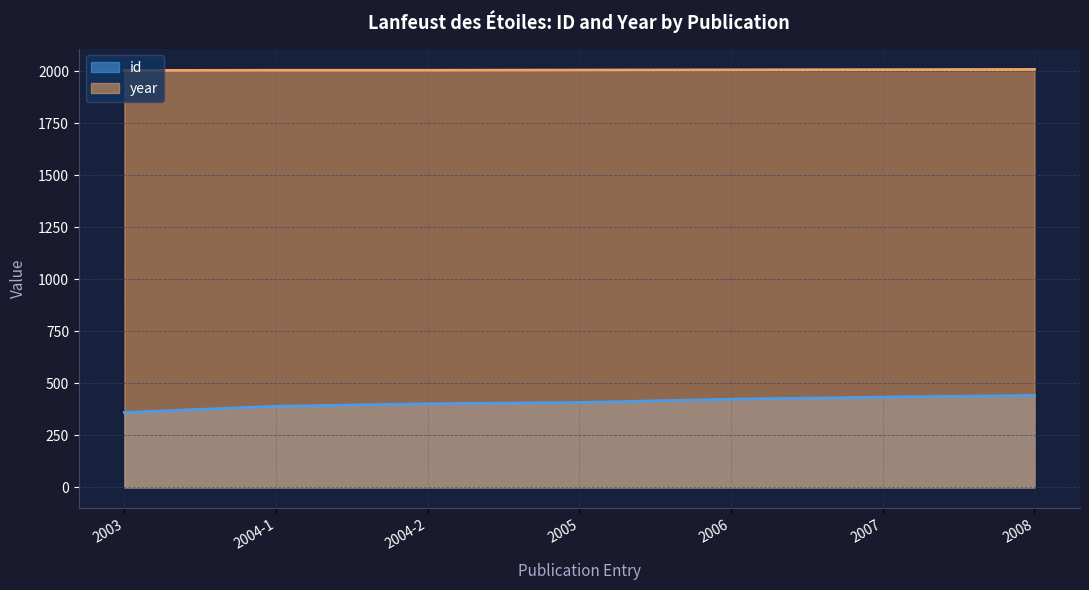

At which category is the sum across all series the highest?

2008